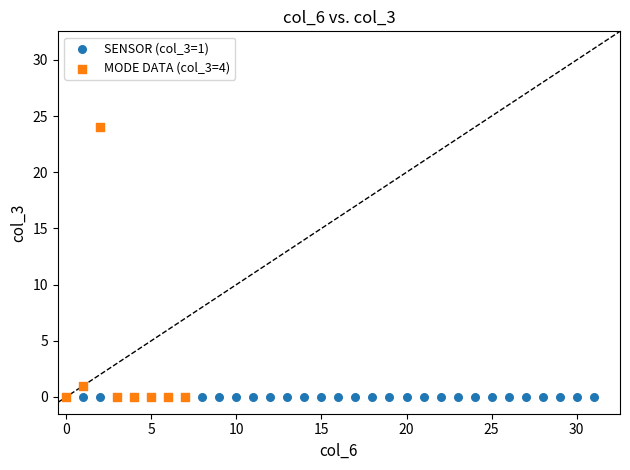

What are all the series names shown in the legend?

SENSOR (col_3=1), MODE DATA (col_3=4)